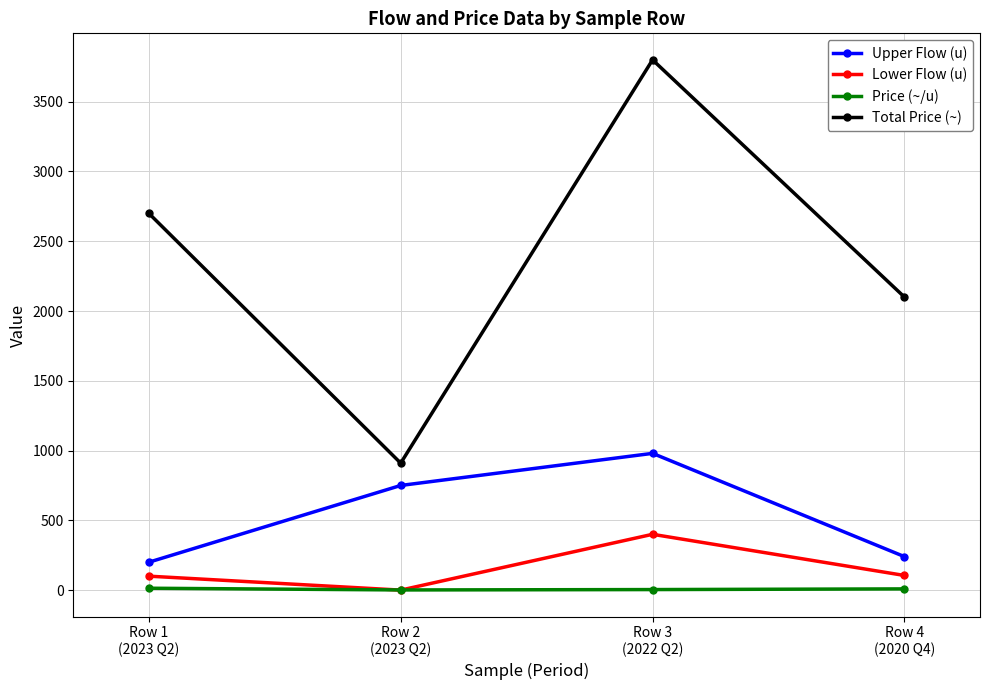

What is the sum of all Total Price (~) values?

9510.0